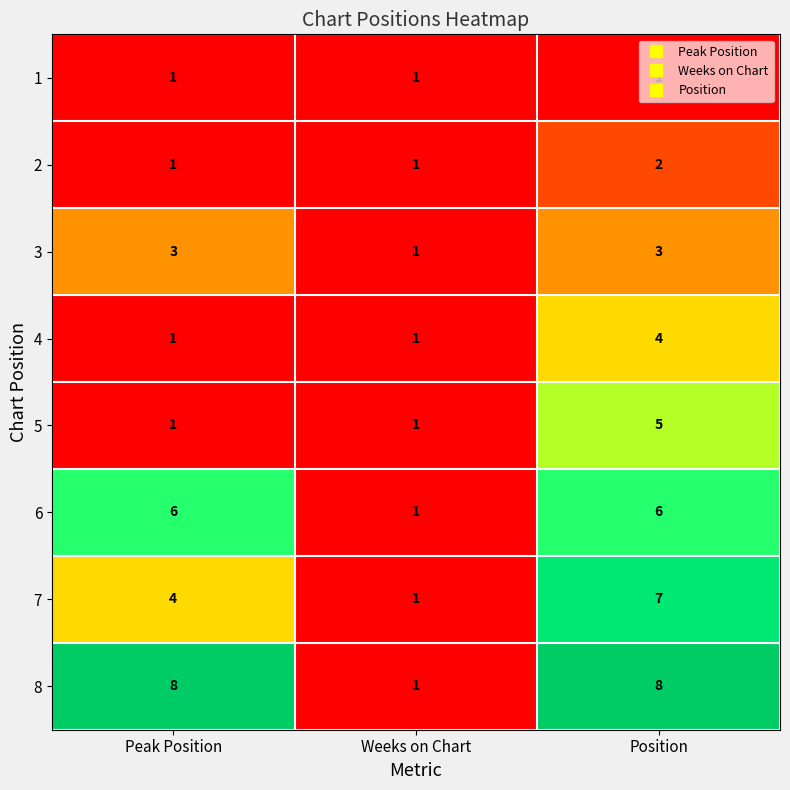

Is it true that 1 equals 1 at Peak Position?

True